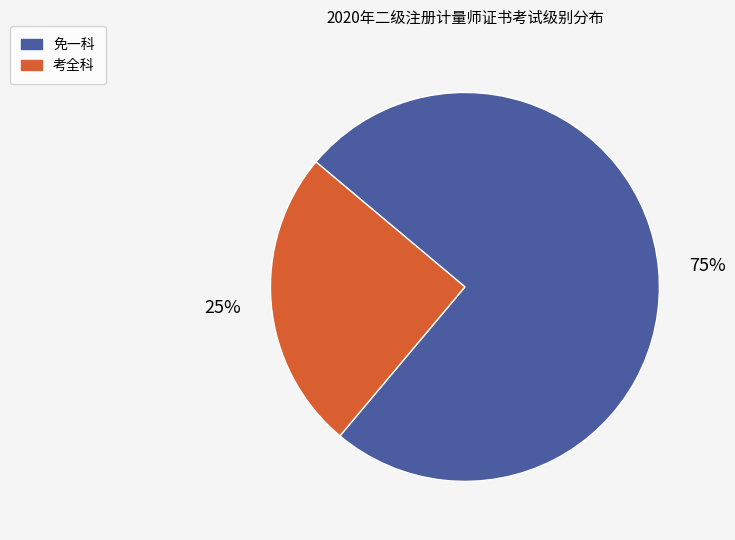

To the nearest percent, what portion does 免一科 represent?

75%